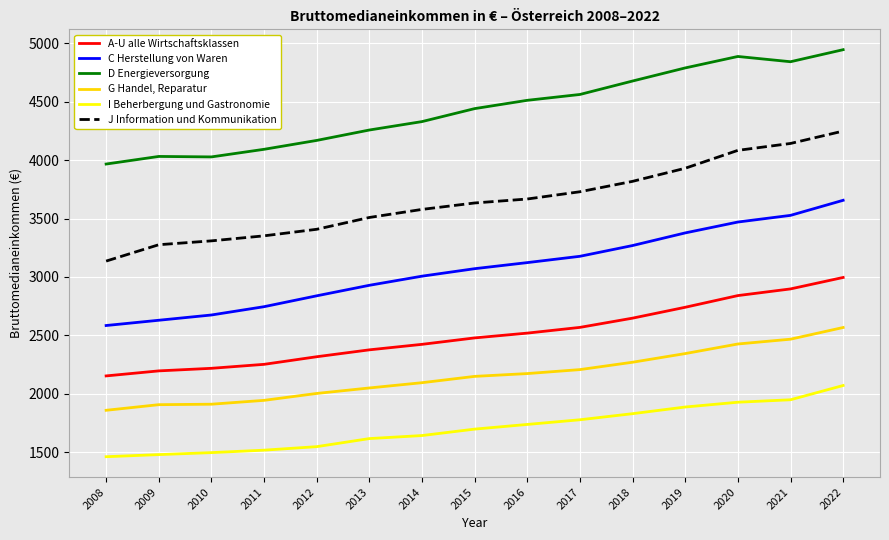

True or false: G Handel, Reparatur and D Energieversorgung intersect in this chart.

False